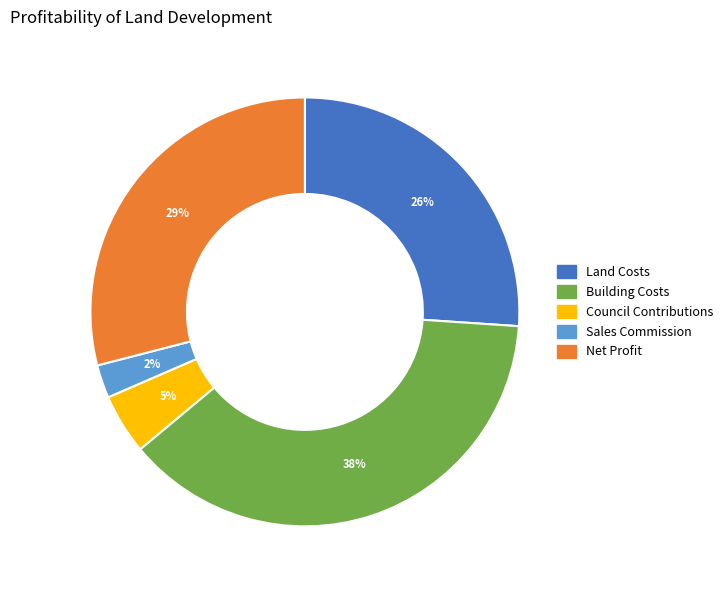

Which slice is the smallest?

Sales Commission